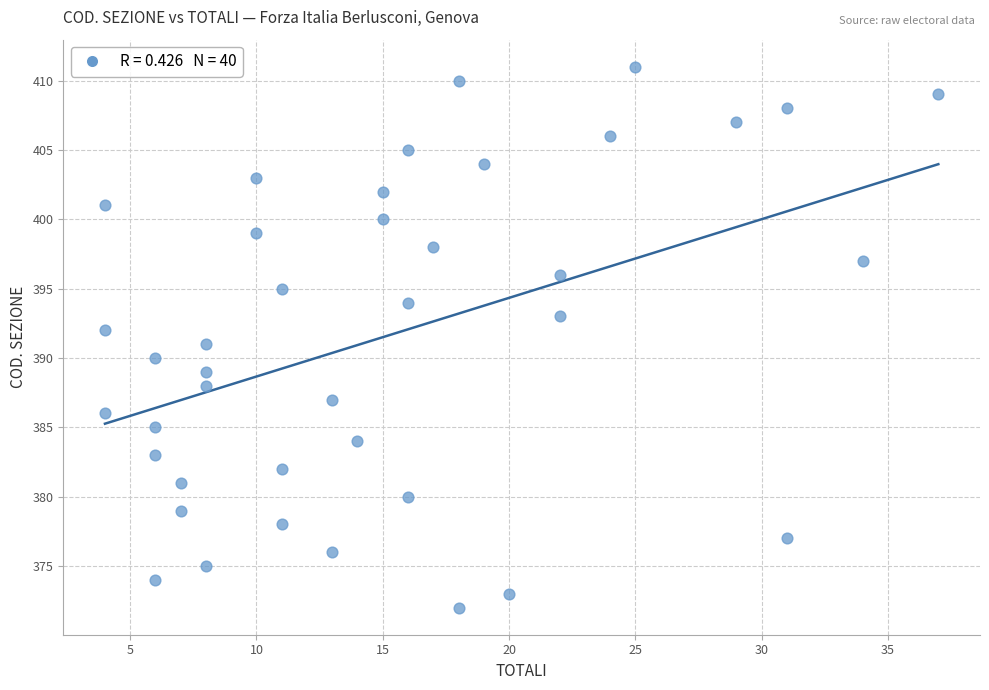

What is the range of X values (max minus min)?

33